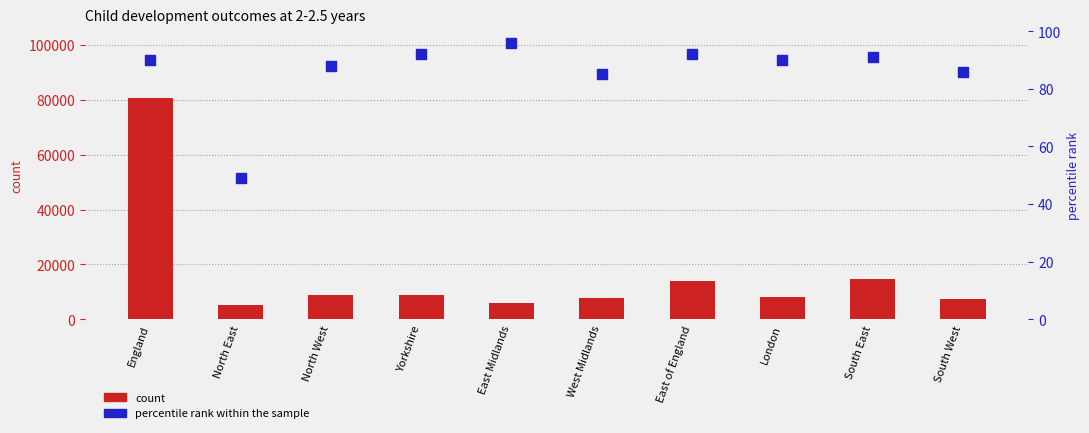

What is the total value across all series at North East?

5038